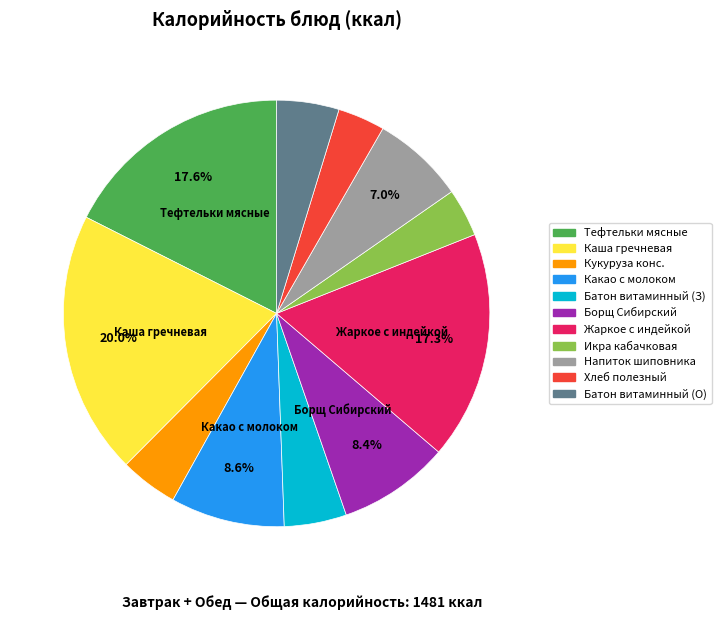

Does Кукуруза конс. account for over 50% of the chart?

No